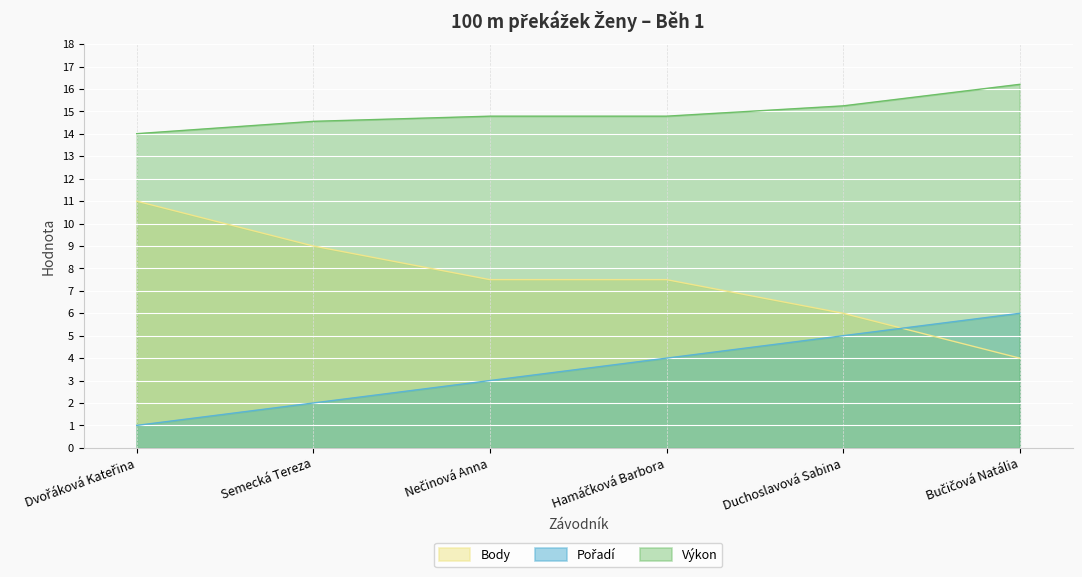

What is the sum of the Výkon values at Dvořáková Kateřina and Bučičová Natália?

30.2